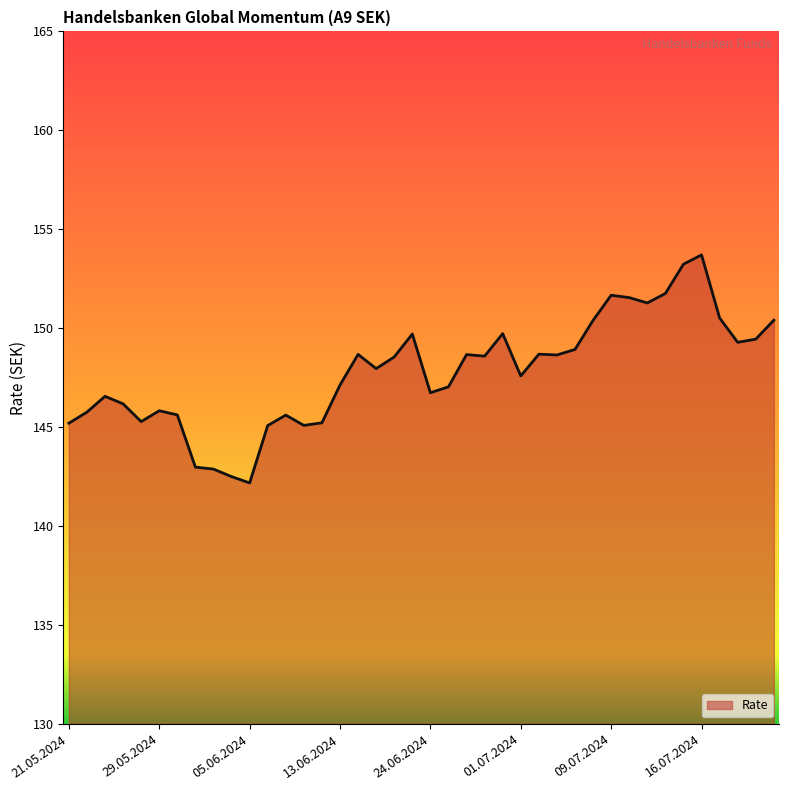

What is the minimum value shown in the chart?

142.2